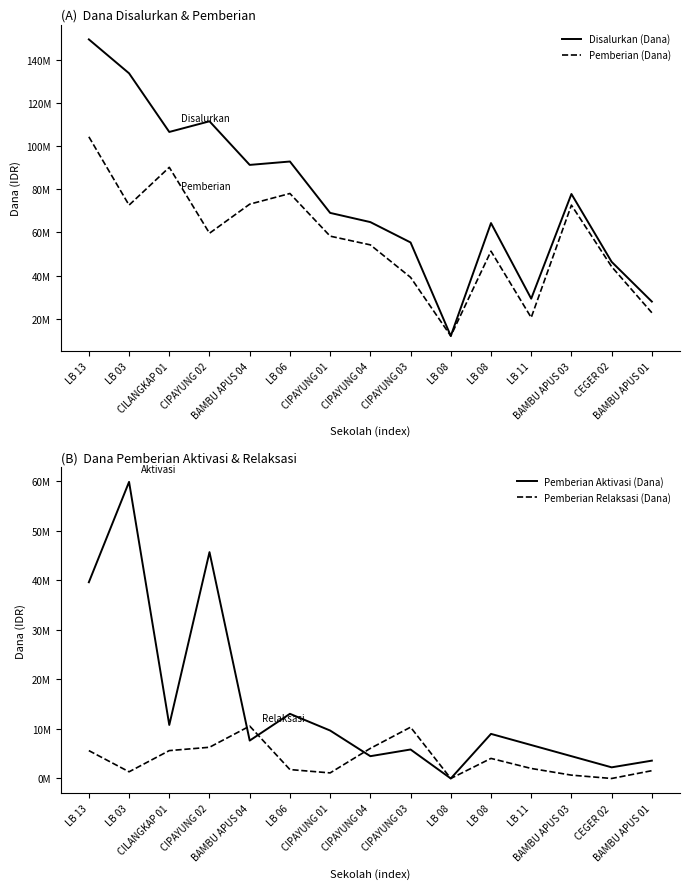

True or false: Pemberian Relaksasi (Dana) has more than 0 points higher than both neighbors.

True